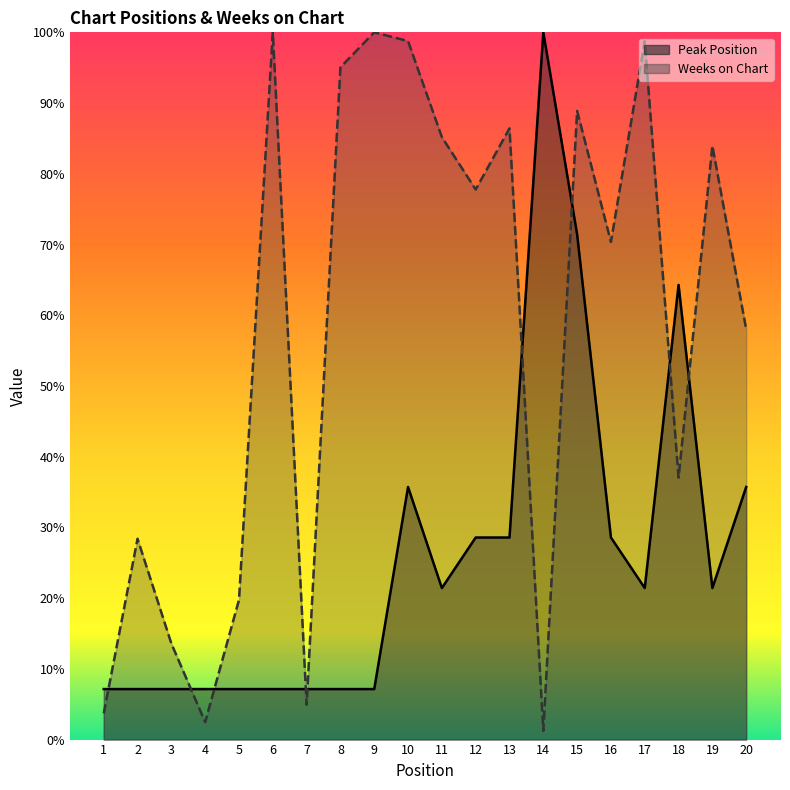

Reading left to right, transcribe all the data shown in this chart.

Peak Position: 1=7.1	2=7.1	3=7.1	4=7.1	5=7.1	6=7.1	7=7.1	8=7.1	9=7.1	10=35.7	11=21.4	12=28.6	13=28.6	14=100.0	15=71.4	16=28.6	17=21.4	18=64.3	19=21.4	20=35.7
Weeks on Chart: 1=3.7	2=28.4	3=13.6	4=2.5	5=19.8	6=100.0	7=4.9	8=95.1	9=100.0	10=98.8	11=85.2	12=77.8	13=86.4	14=1.2	15=88.9	16=70.4	17=98.8	18=37.0	19=84.0	20=58.0